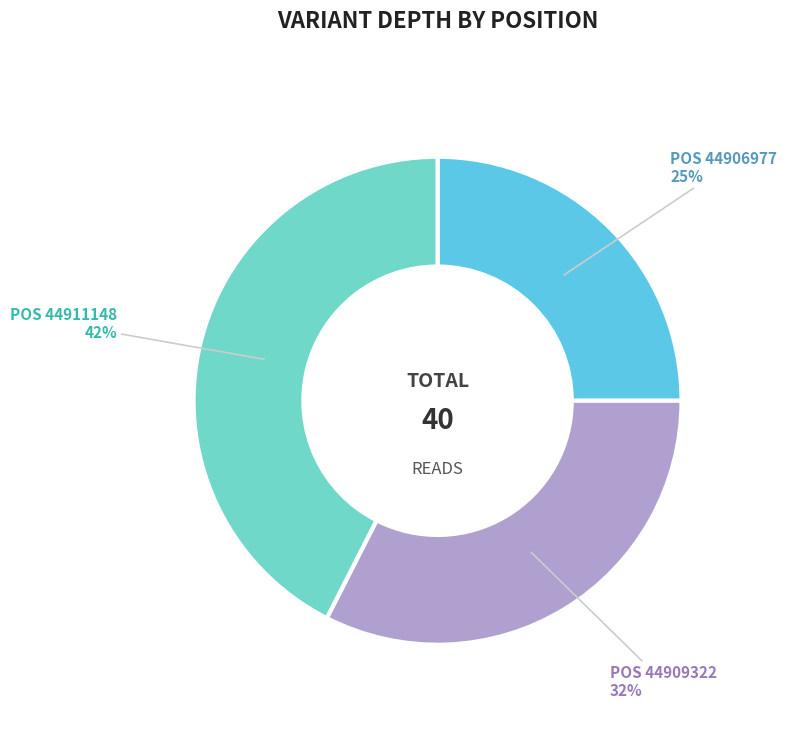

To the nearest percent, what is the average slice percentage?

33%